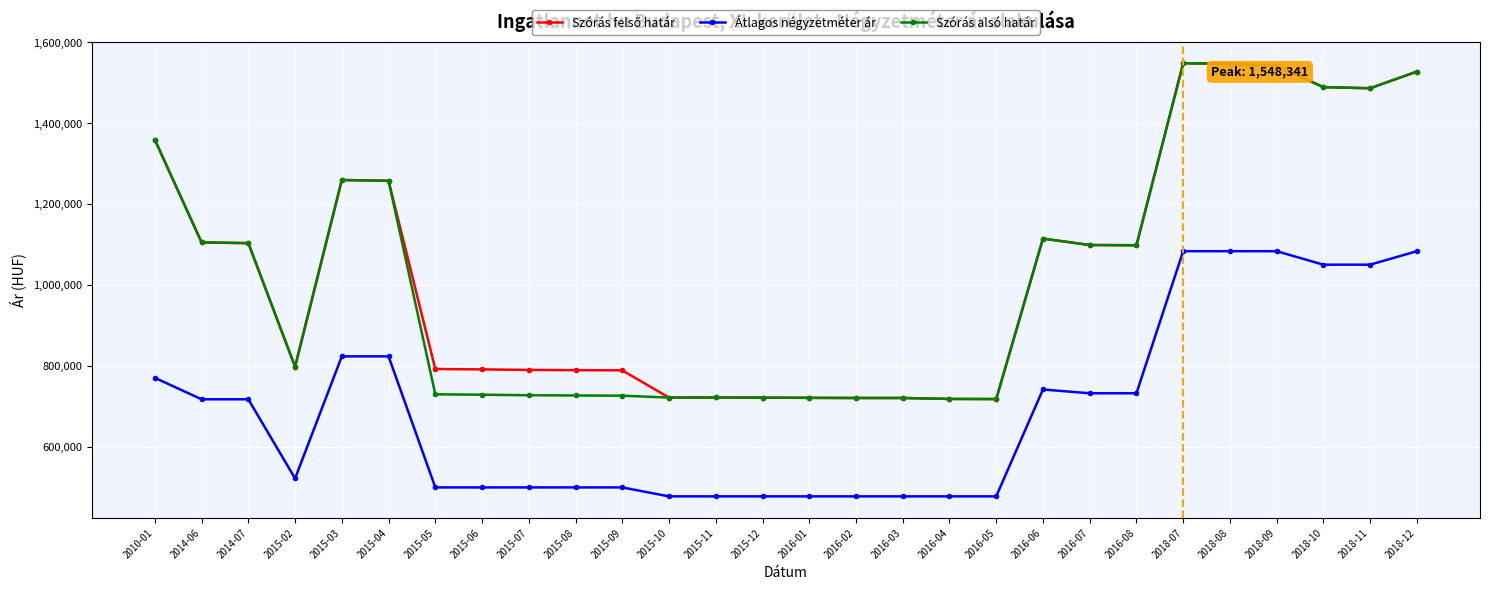

What is the greatest value displayed?

1548341